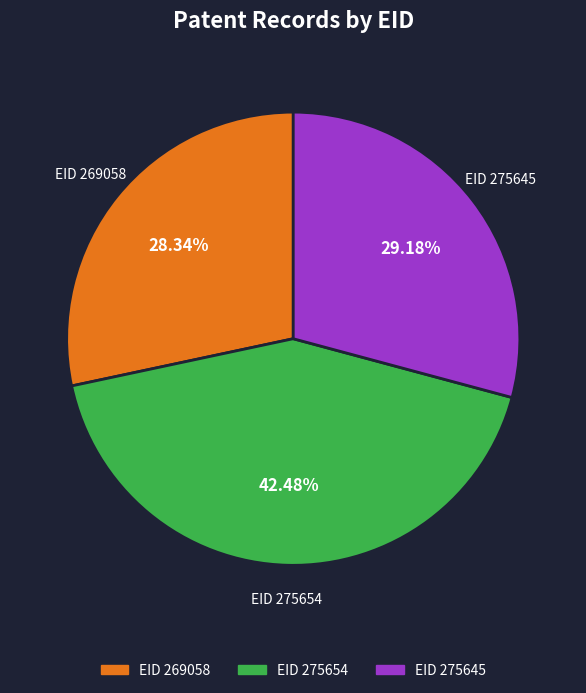

Rank the categories by value from highest to lowest.

EID 275654, EID 275645, EID 269058